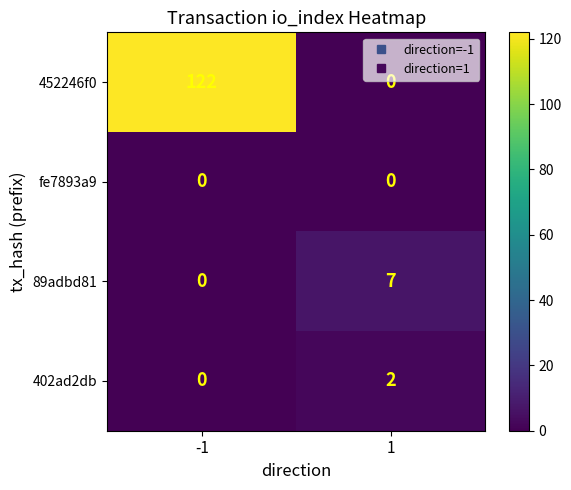

List the labels in order of 452246f0 value, smallest first.

1, -1